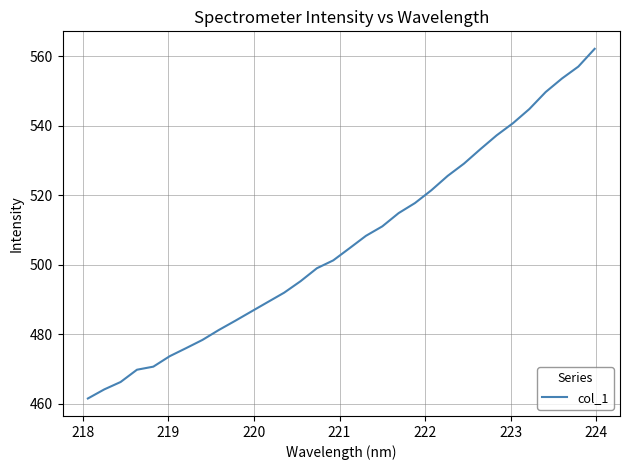

What is the difference between the maximum and minimum values?

100.6